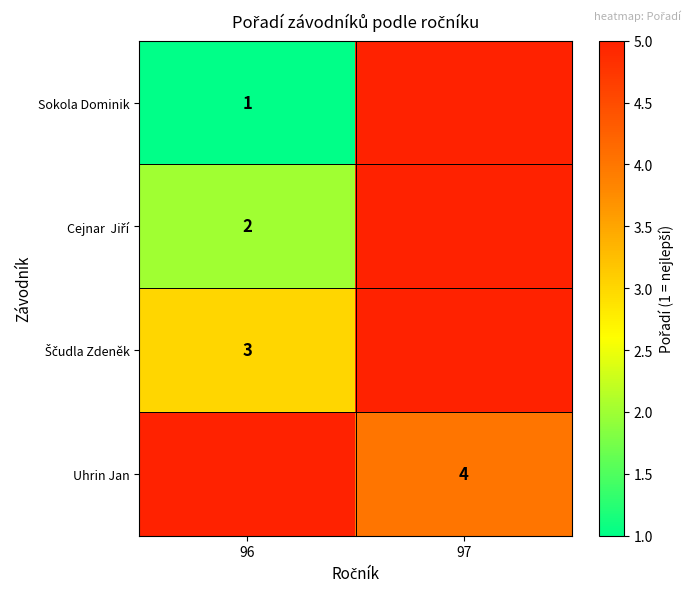

Is it true that Uhrin Jan equals 5 at 97?

False